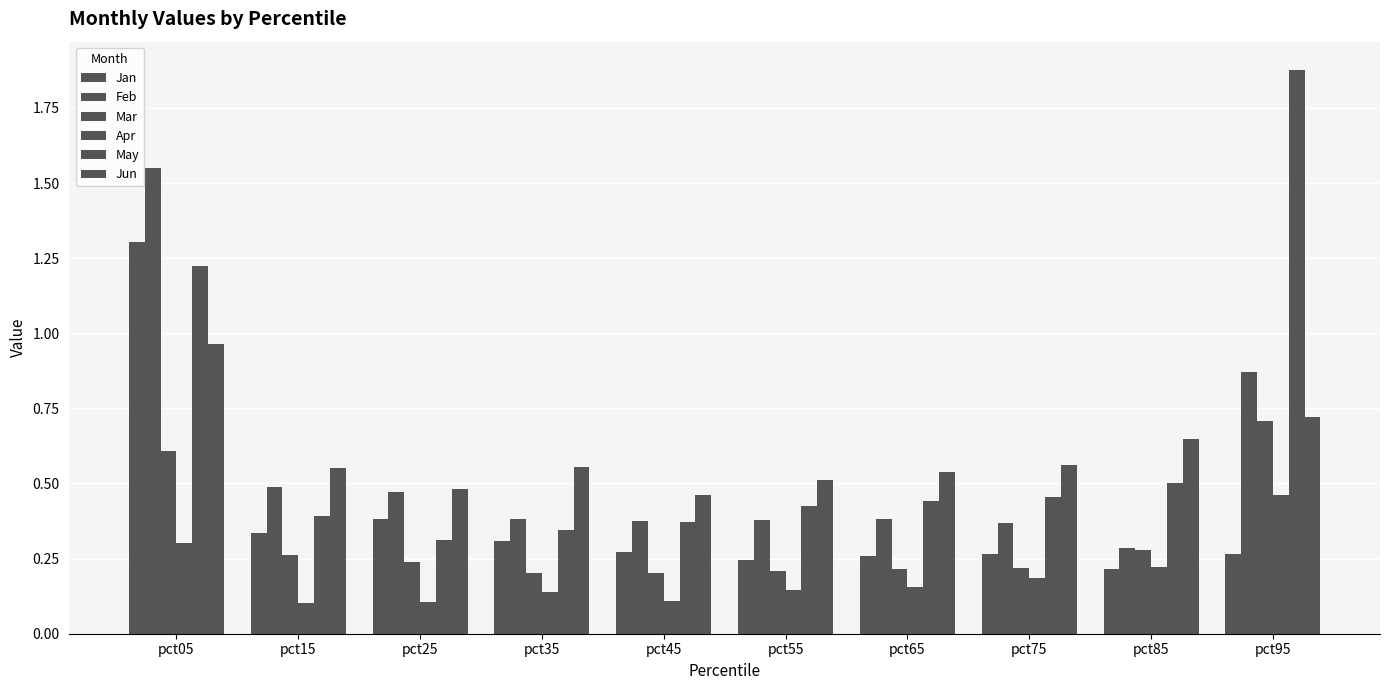

At which category does the chart reach its peak across all series?

pct95